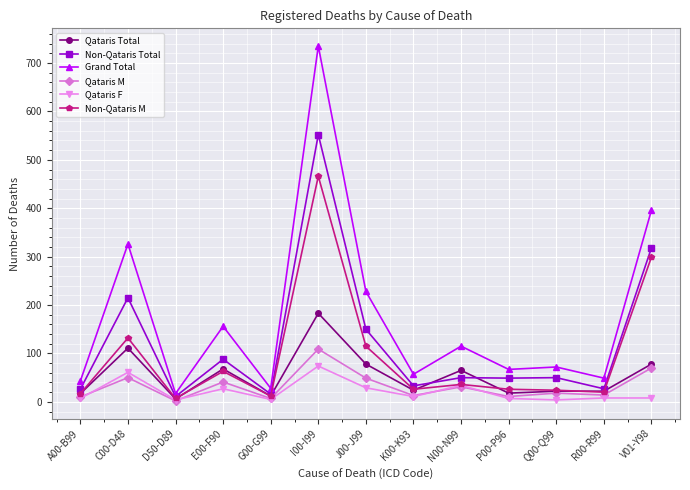

What is the sum of the Qataris M values at G00-G99 and R00-R99?

21